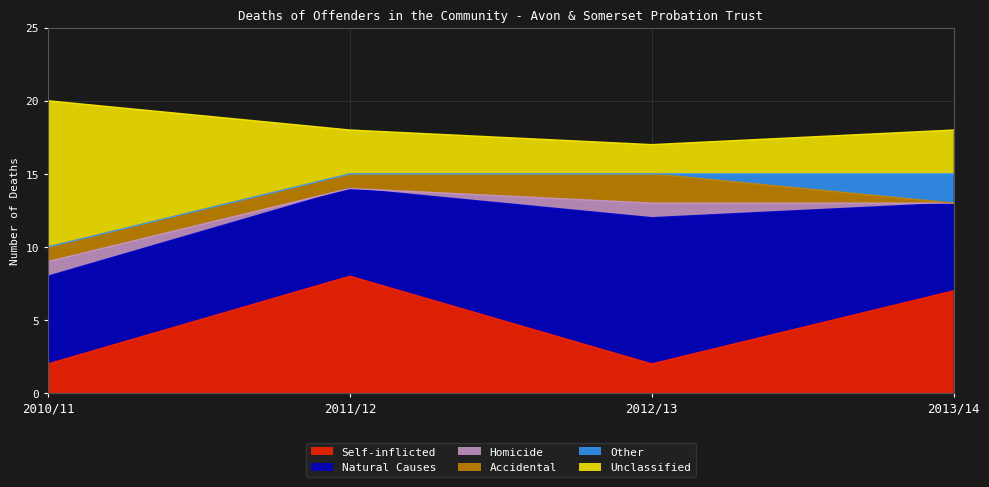

True or false: Accidental has more than 1 points higher than both neighbors.

False